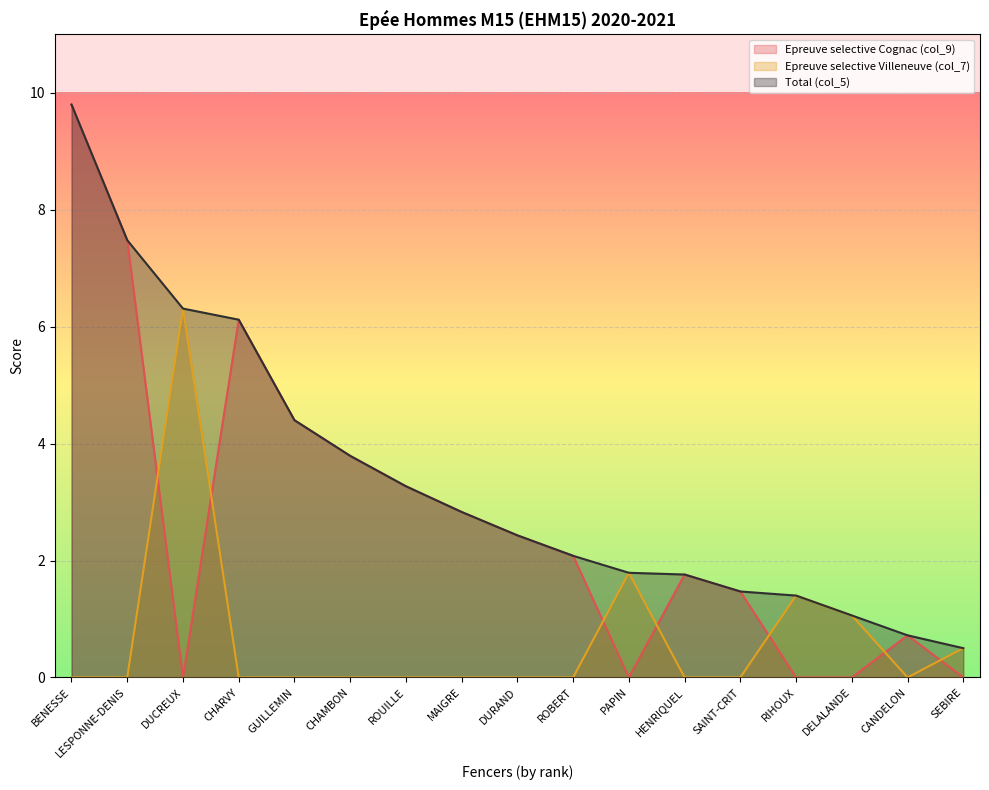

How many series are shown in this chart?

3